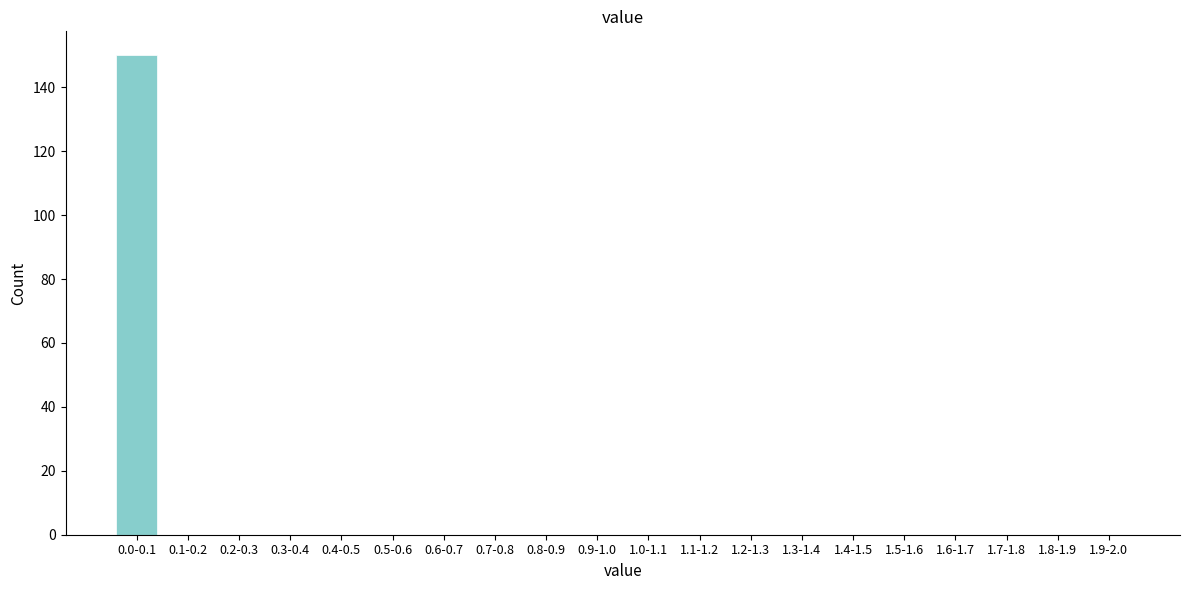

Reading right to left, extract all data points from this chart.

1.9-2.0=0	1.8-1.9=0	1.7-1.8=0	1.6-1.7=0	1.5-1.6=0	1.4-1.5=0	1.3-1.4=0	1.2-1.3=0	1.1-1.2=0	1.0-1.1=0	0.9-1.0=0	0.8-0.9=0	0.7-0.8=0	0.6-0.7=0	0.5-0.6=0	0.4-0.5=0	0.3-0.4=0	0.2-0.3=0	0.1-0.2=0	0.0-0.1=150